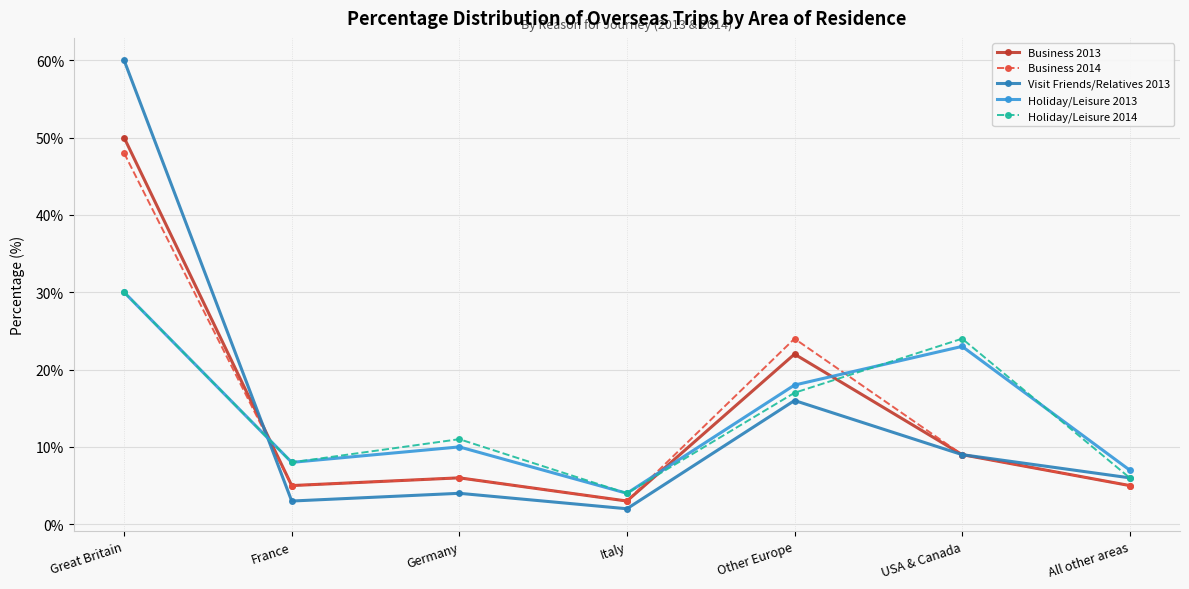

After their last crossing, which series has the higher values: Holiday/Leisure 2013 or Visit Friends/Relatives 2013?

Holiday/Leisure 2013